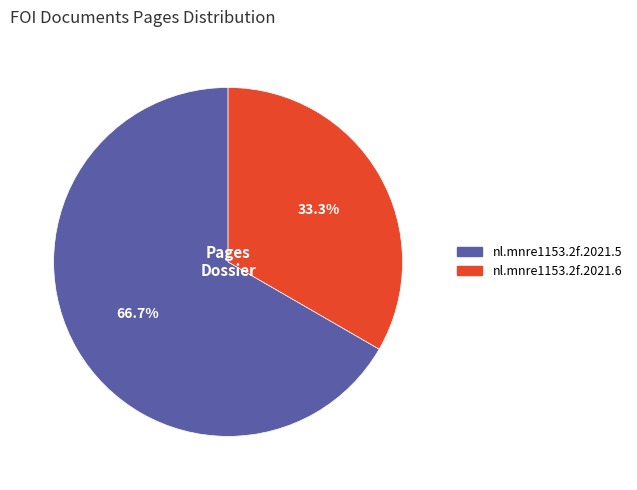

Count the number of slices in the pie.

2